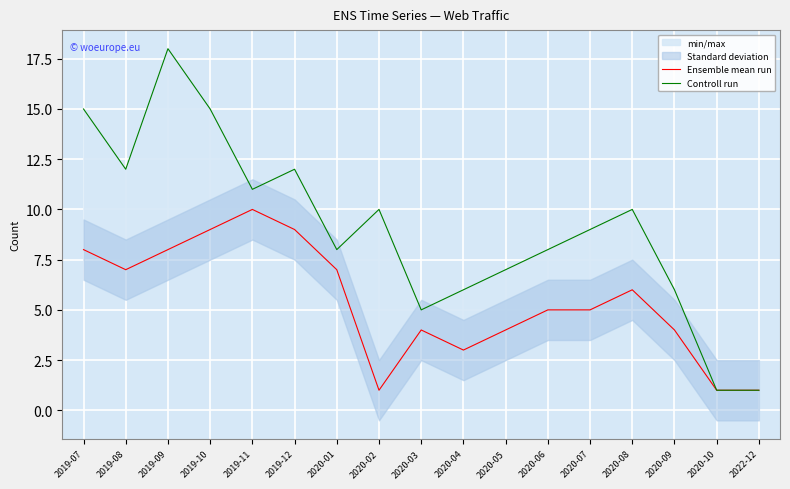

True or false: Controll run has a value of 1 at 2020-03.

False